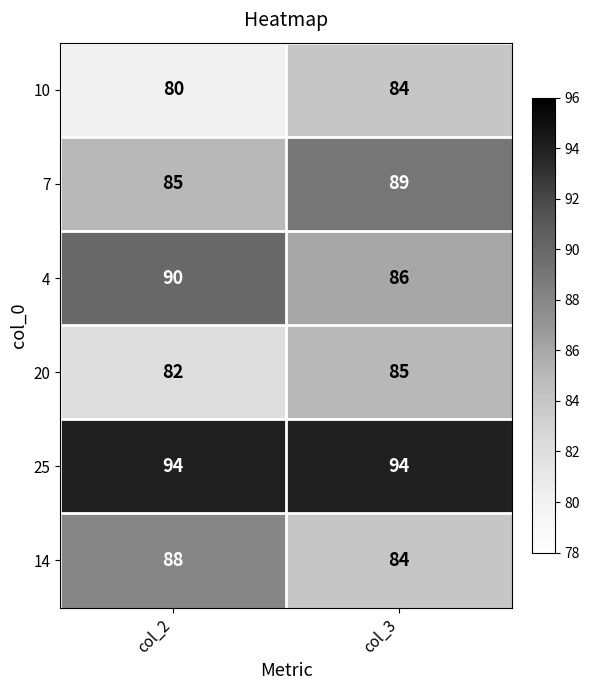

What is the spread (max minus min) of values at col_2?

14